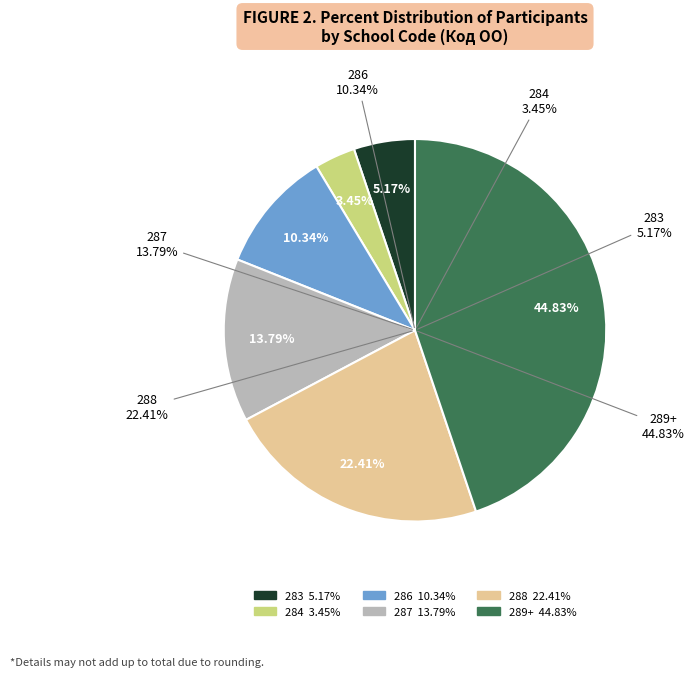

Do 284 and 288 together represent more than half of the pie?

No